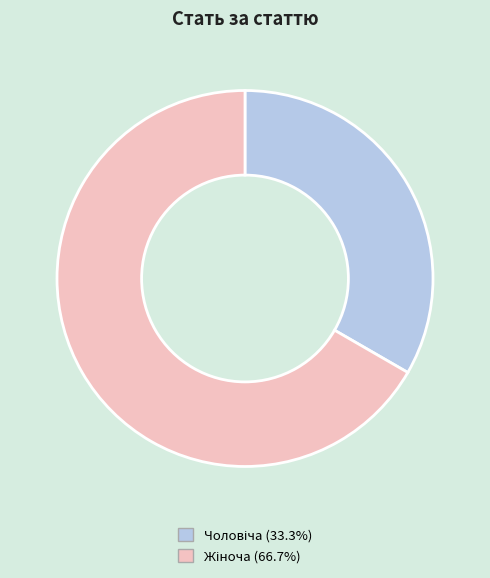

How many slices are in this pie chart?

2